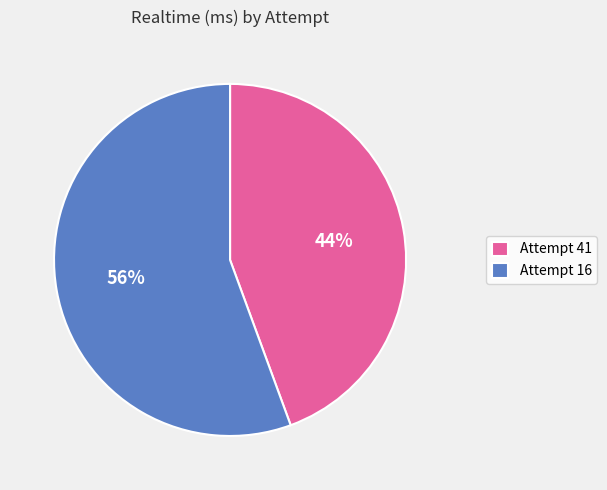

How many slices are in this pie chart?

2